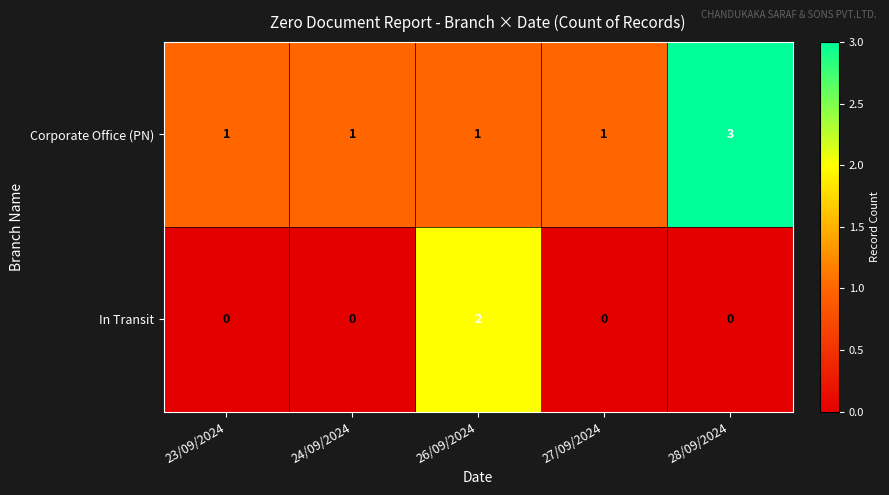

Which series has the largest total across all categories?

Corporate Office (PN)